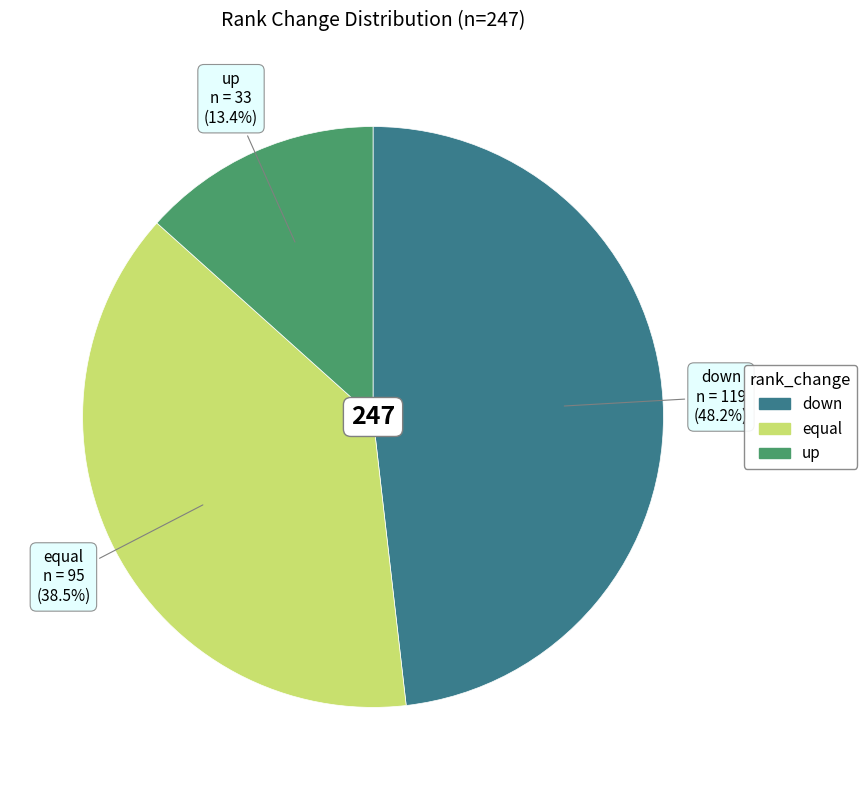

Combined, do down and up account for over 50%?

Yes